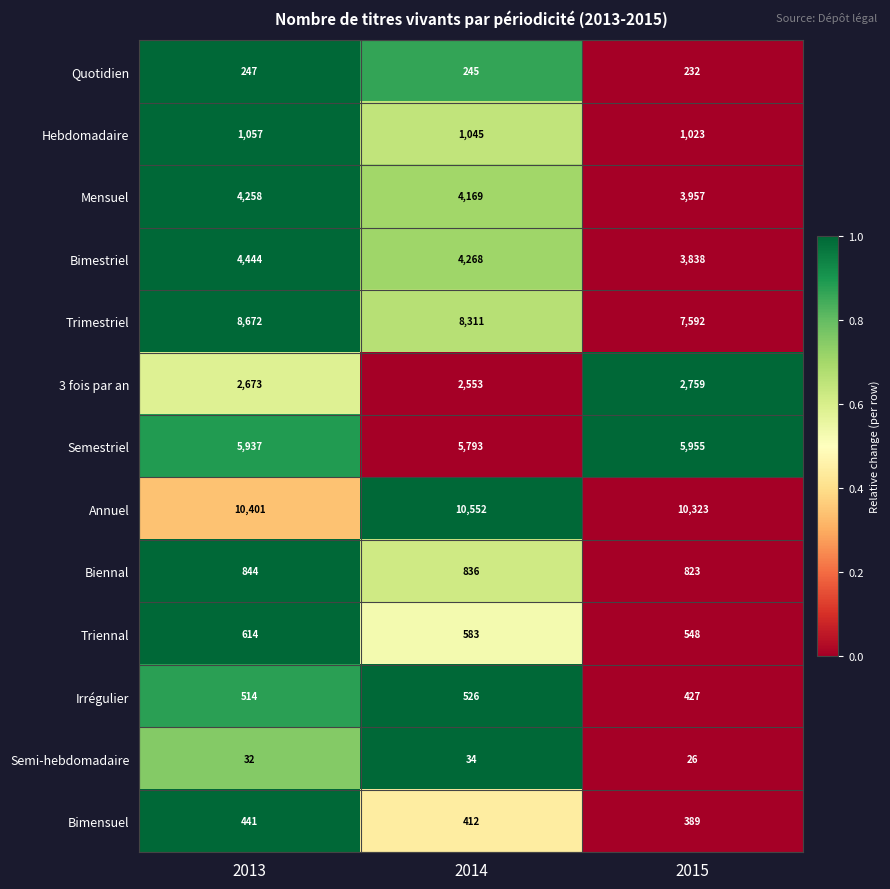

What is the spread (max minus min) of values at 2013?

10369